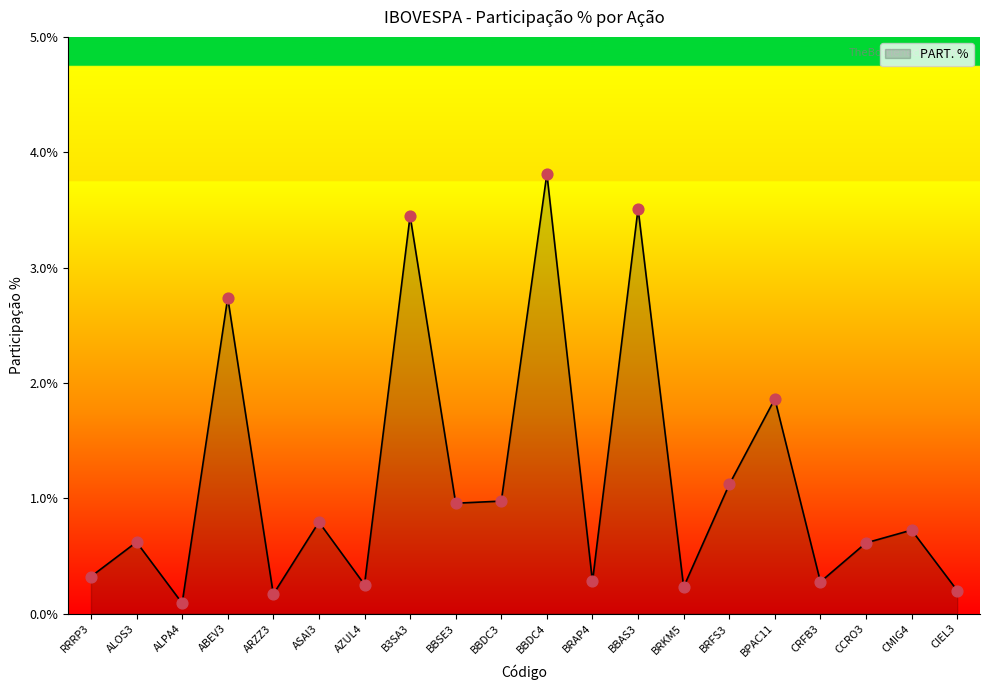

What is the ratio of the value at CRFB3 to the value at BBAS3?

0.1